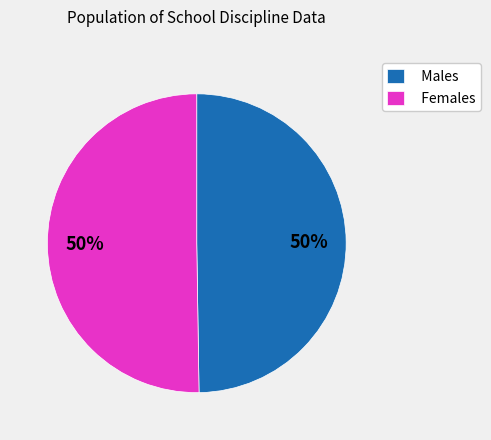

Approximately how many times larger is the value at Females compared to Males?

1.0